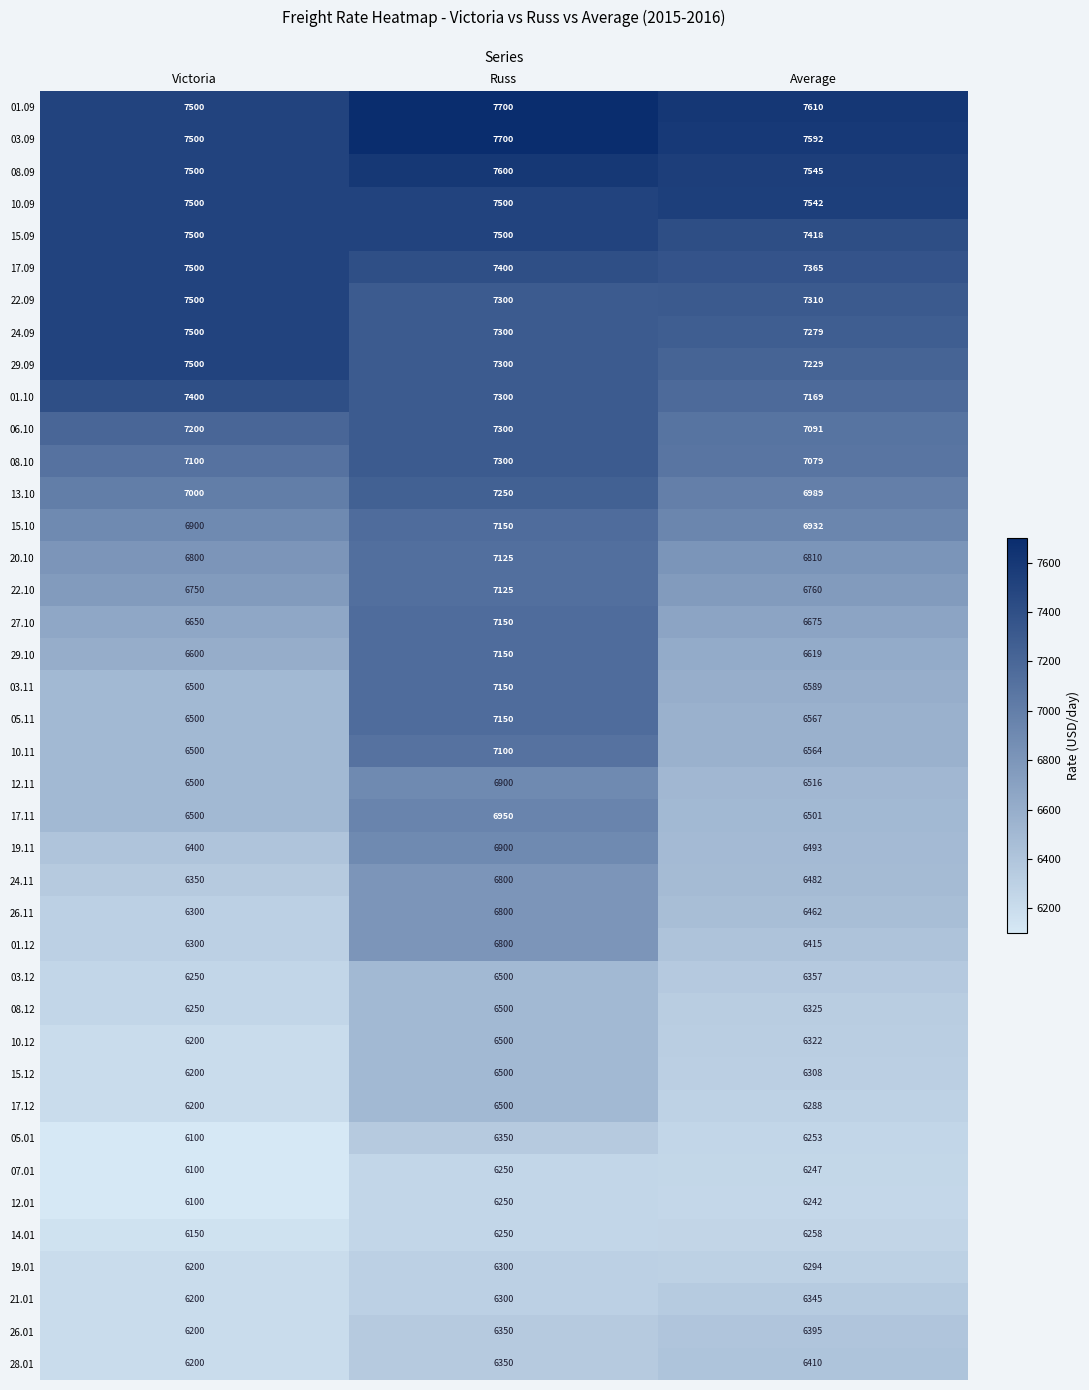

What is the spread (max minus min) of values at Russ?

1450